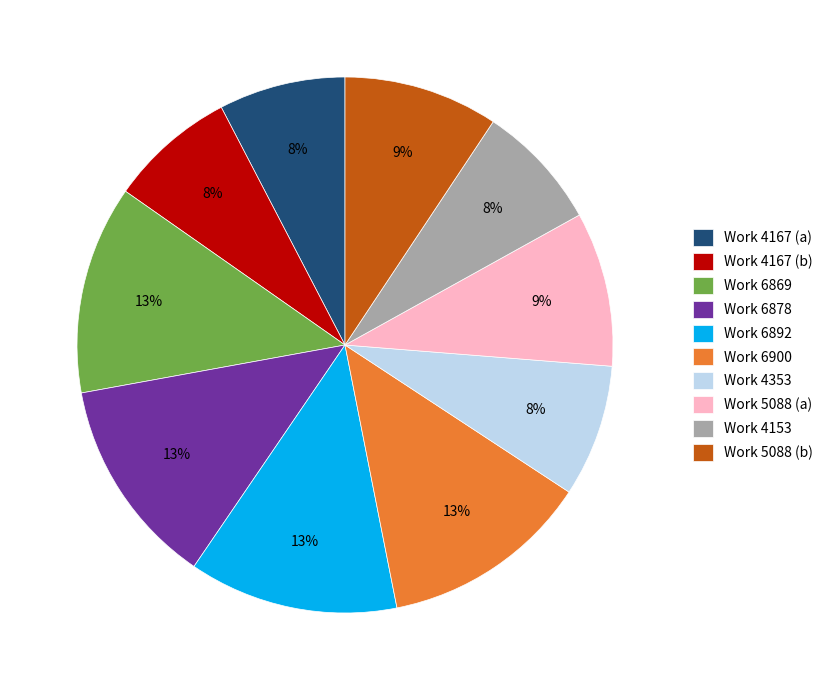

To the nearest percent, what percentage of the pie is Work 4353?

8%